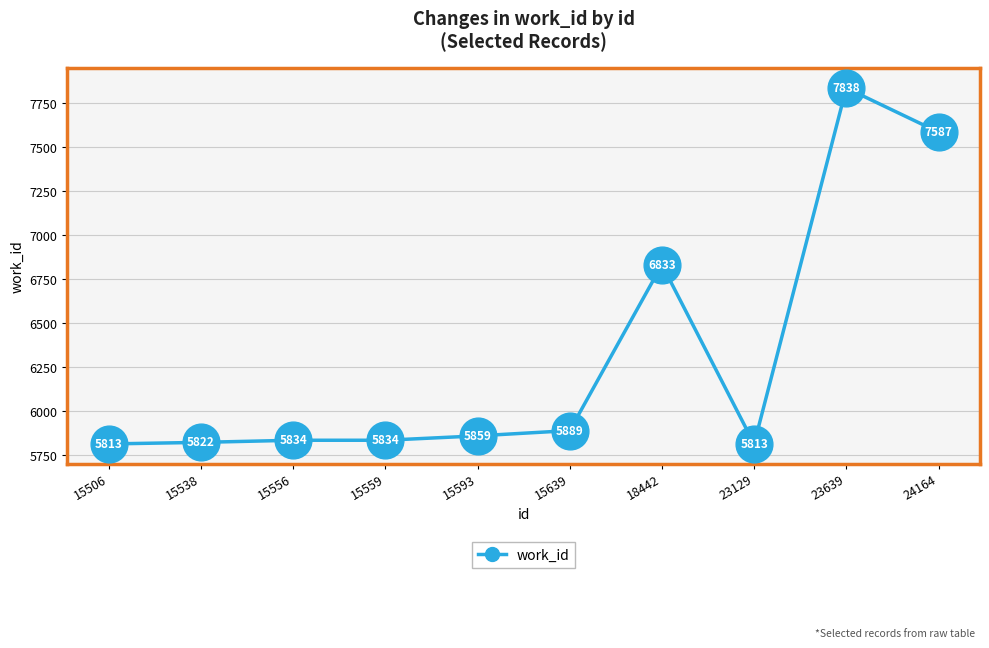

Between 15593 and 15506, which is larger?

15593